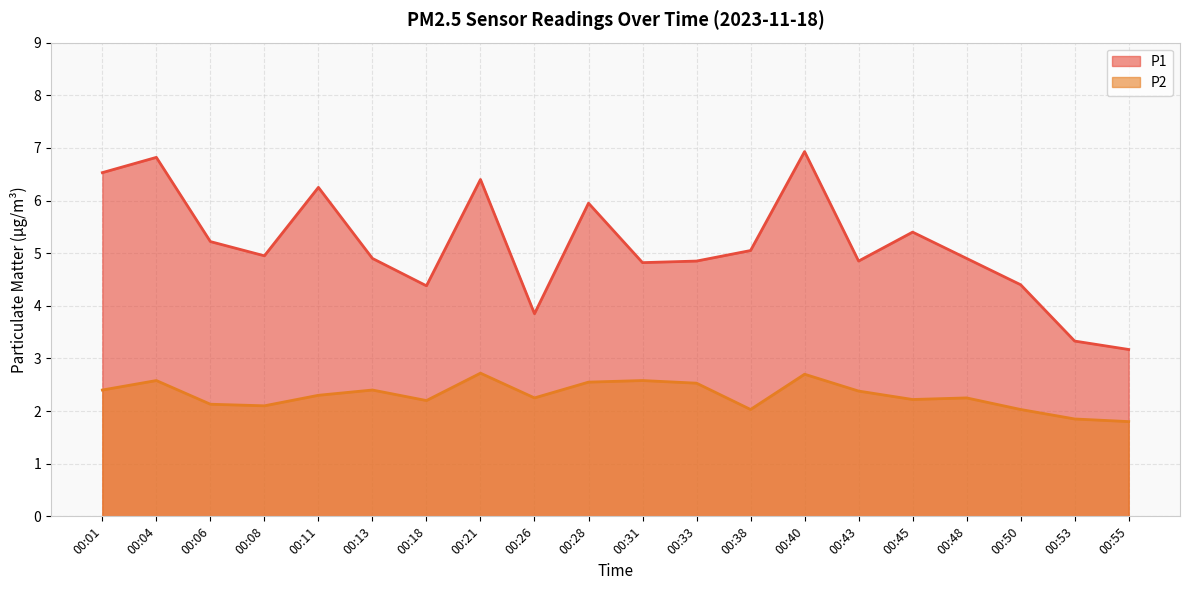

How many lines are shown in the chart?

2